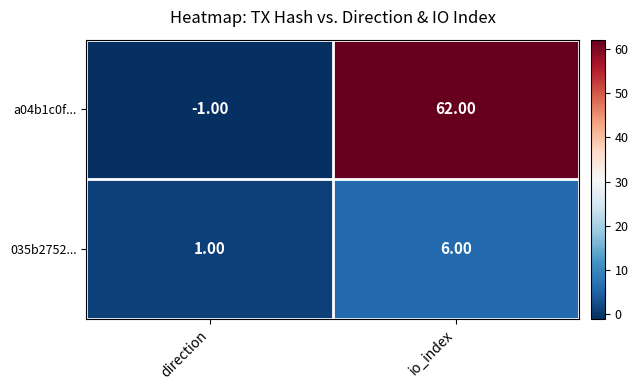

Is the value of 035b2752... at io_index greater than the value of a04b1c0f... at io_index?

No